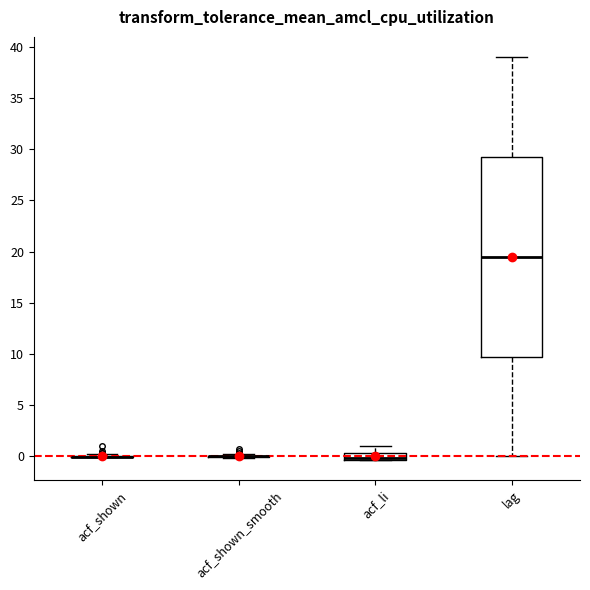

Where does the median line of the box for lag sit on the y-axis? The values are not printed on the chart, so give them approximately, as read against the axis.

19.5